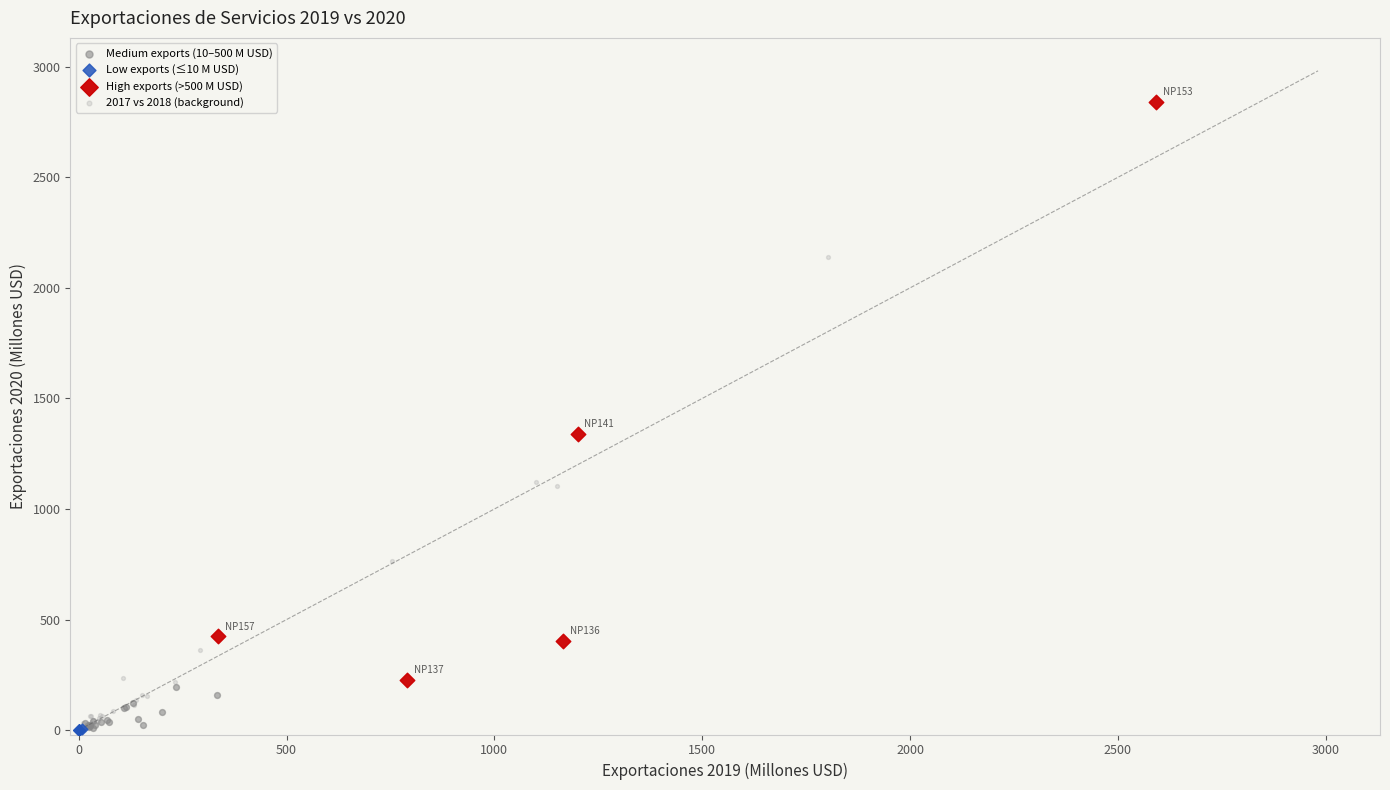

Which series has the largest Y range (max minus min)?

High exports (>500 M USD)